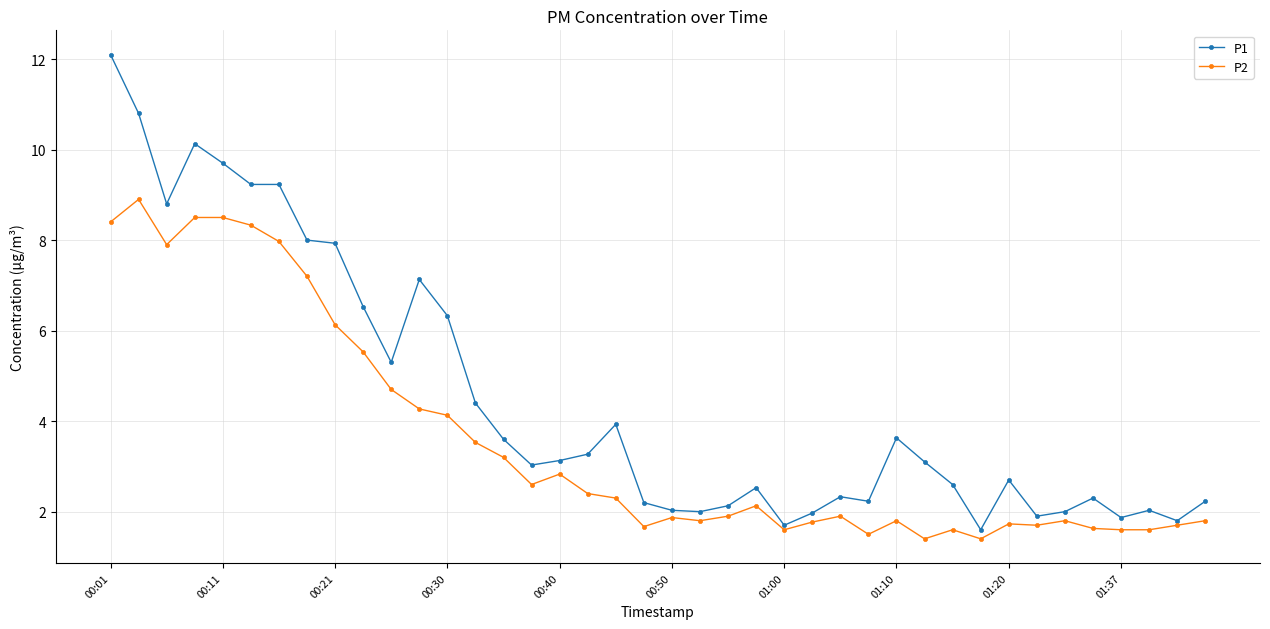

True or false: P2 has more than 0 interior local peaks.

True